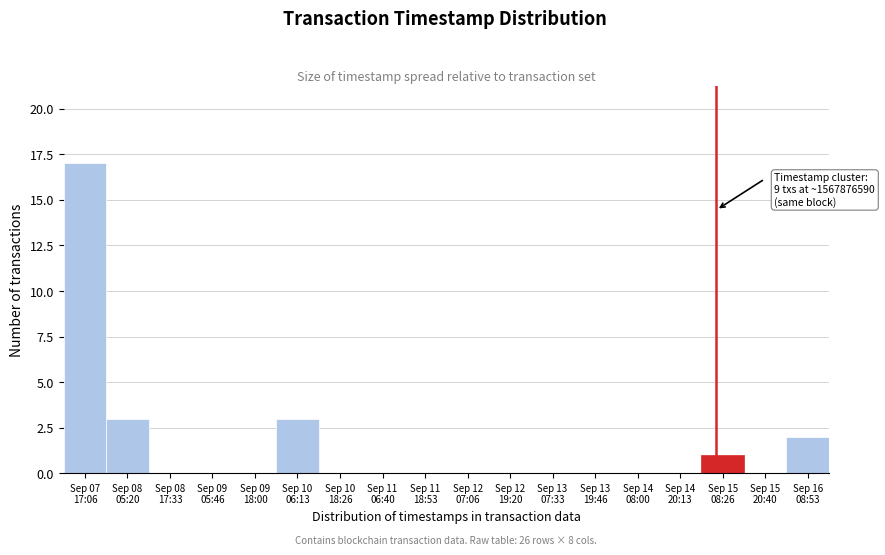

What is the maximum value shown in the chart?

17